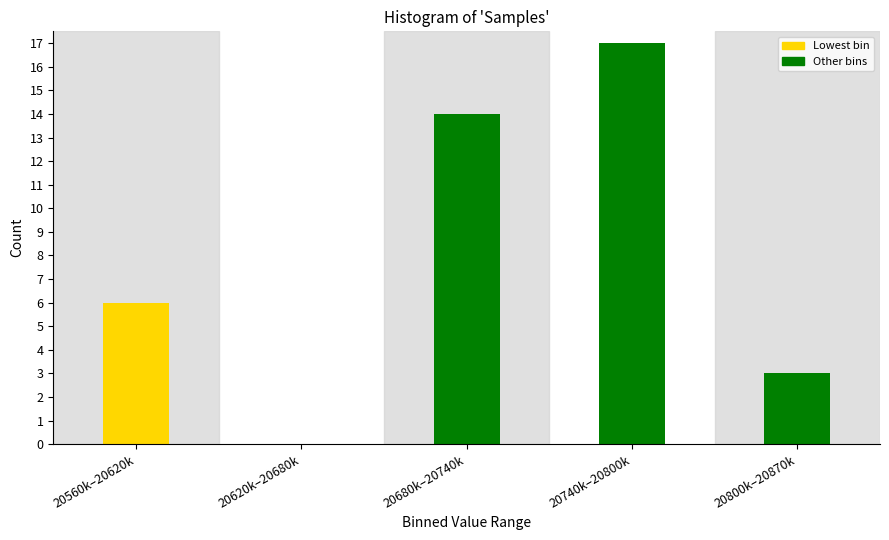

Reading left to right, extract all data points from this chart.

20560k–20620k=6	20620k–20680k=0	20680k–20740k=14	20740k–20800k=17	20800k–20870k=3